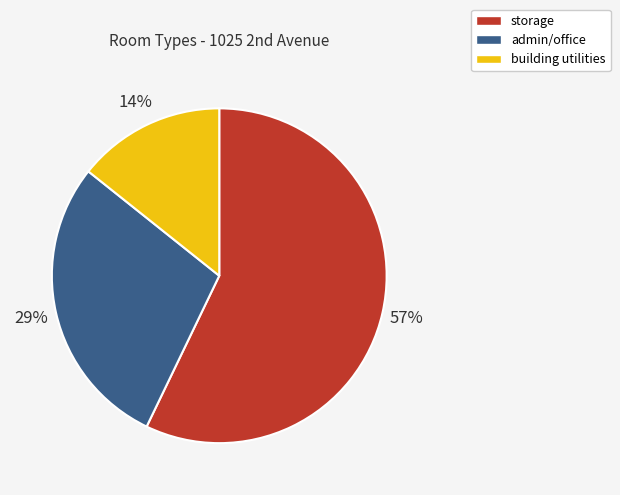

Does any single category account for the majority?

Yes